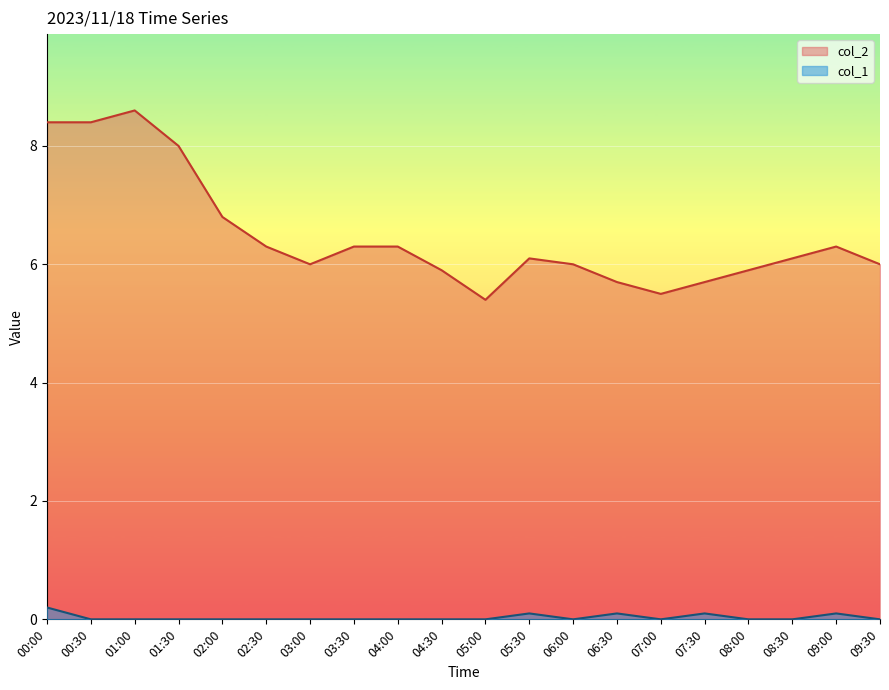

Which has a higher value, 09:30 or 07:00?

09:30